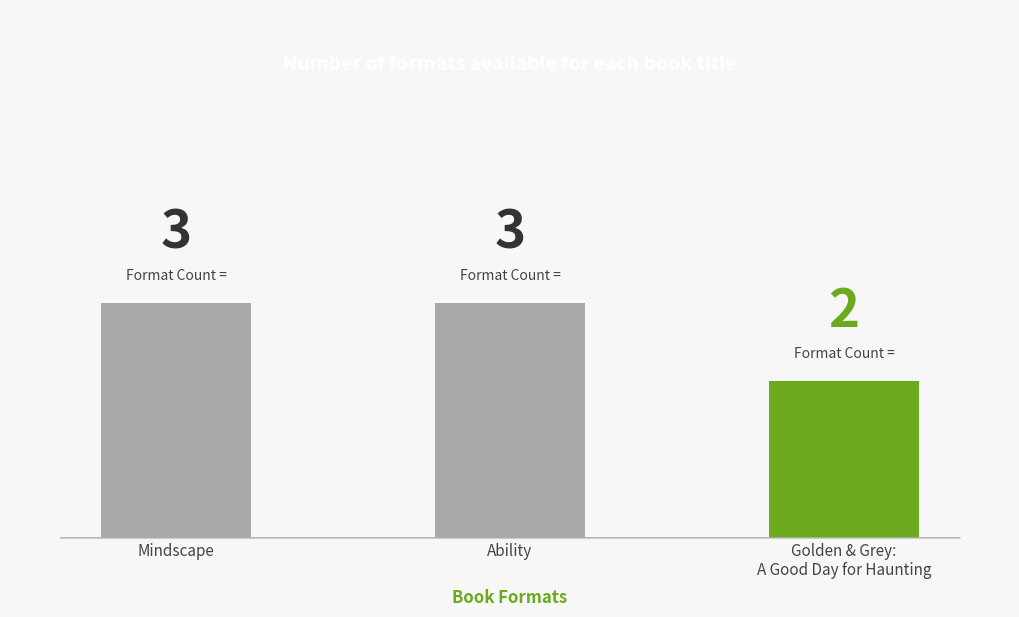

What is the maximum value shown in the chart?

3